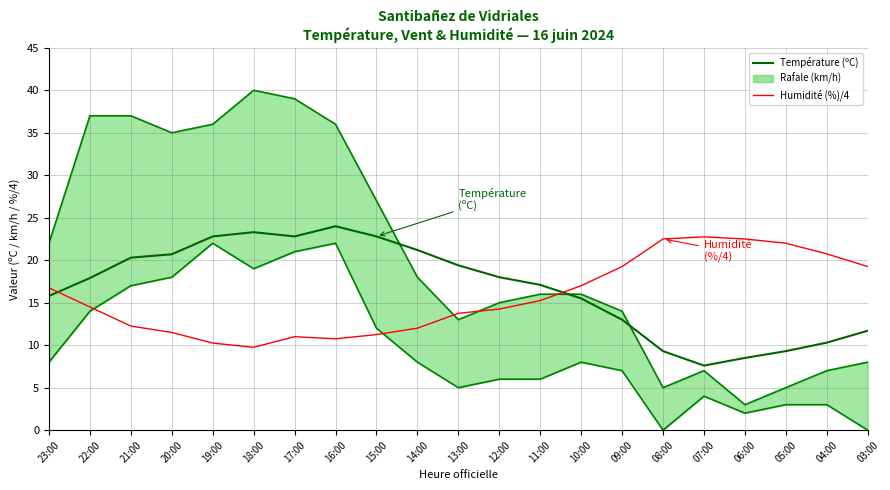

True or false: Humidité (%)/4 has a value of 19.2 at 09:00.

True